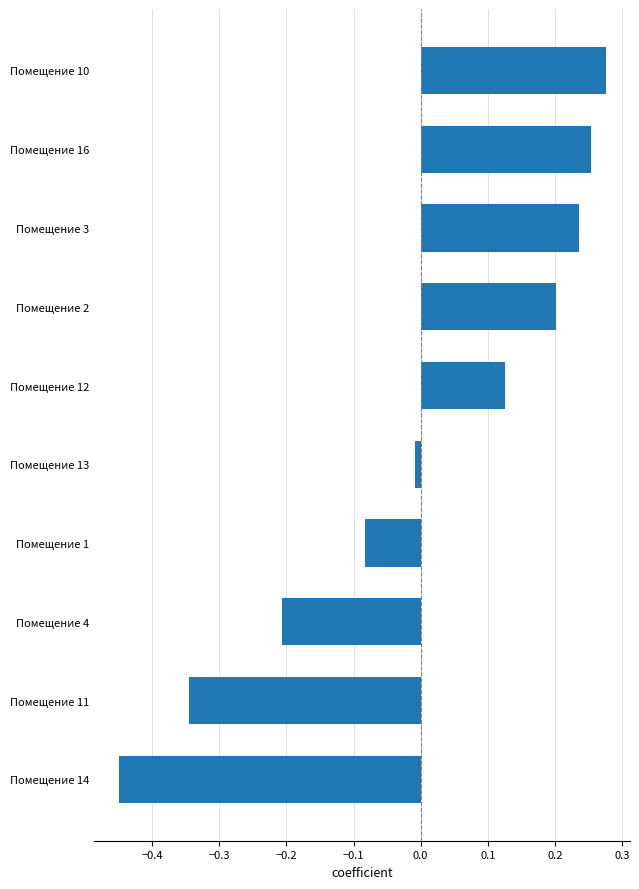

Count the number of values greater than 0.

5